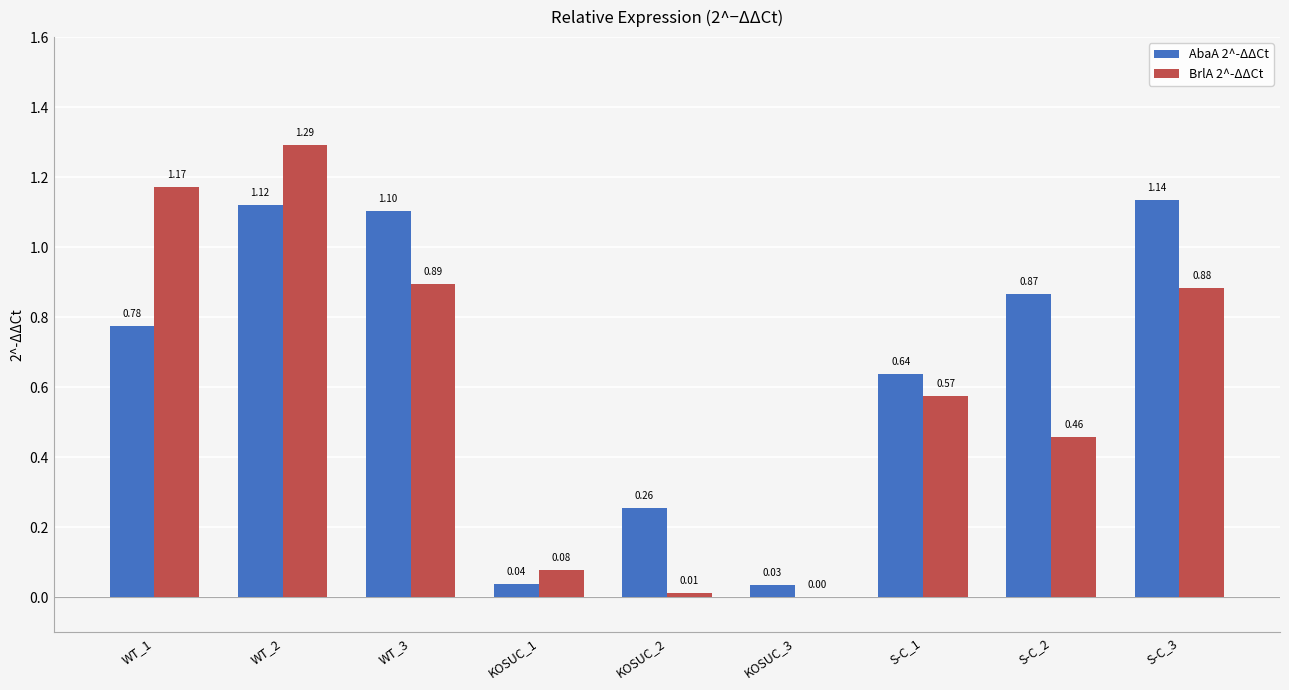

Between KOSUC_2 and S-C_1, which series saw the biggest shift?

BrlA 2^-ΔΔCt